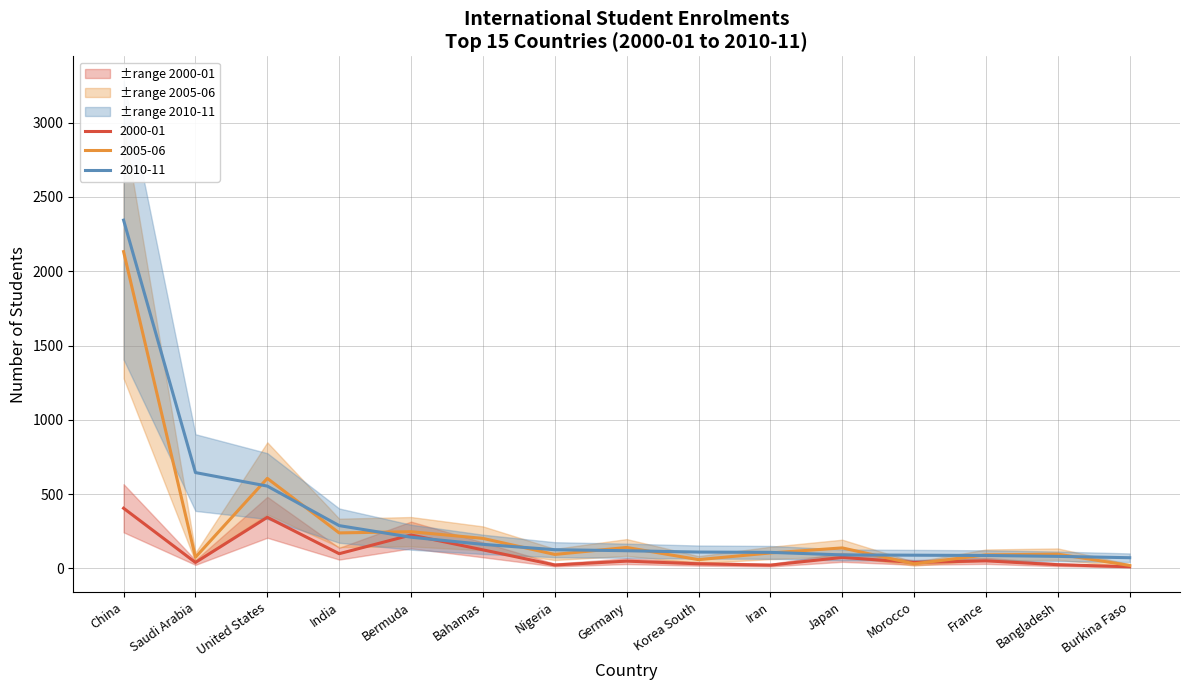

Read the 2010-11 value at Bahamas, to the nearest 100.

200